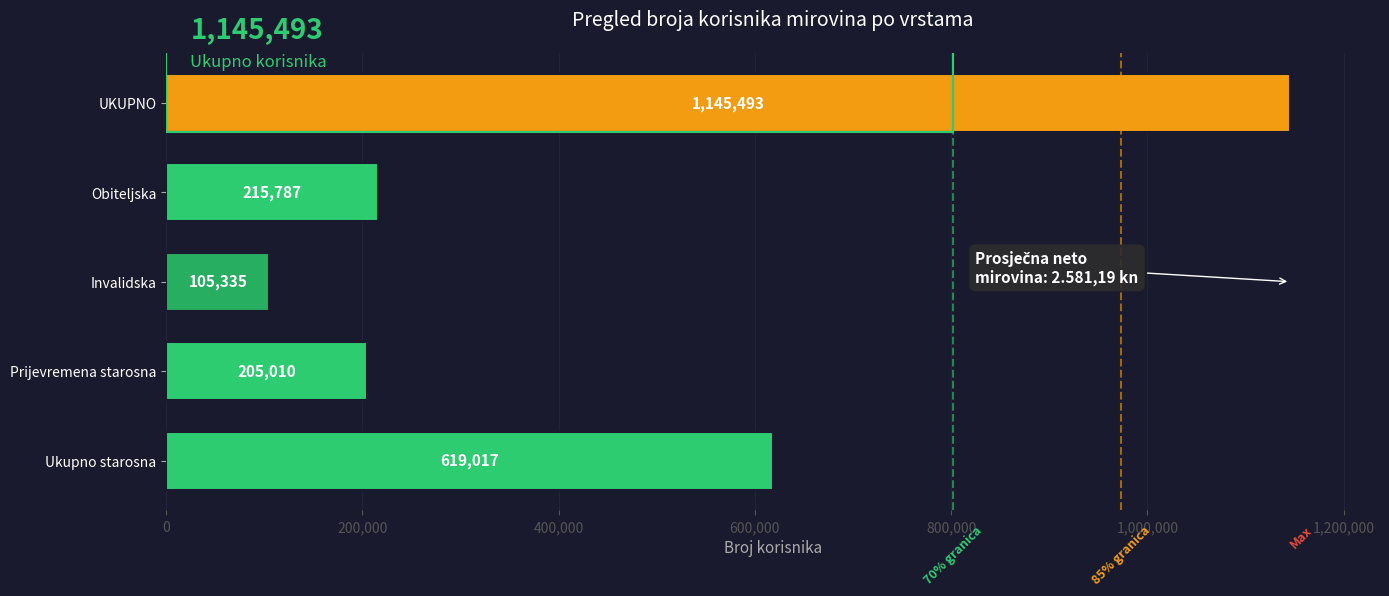

How many values are below 215787?

2